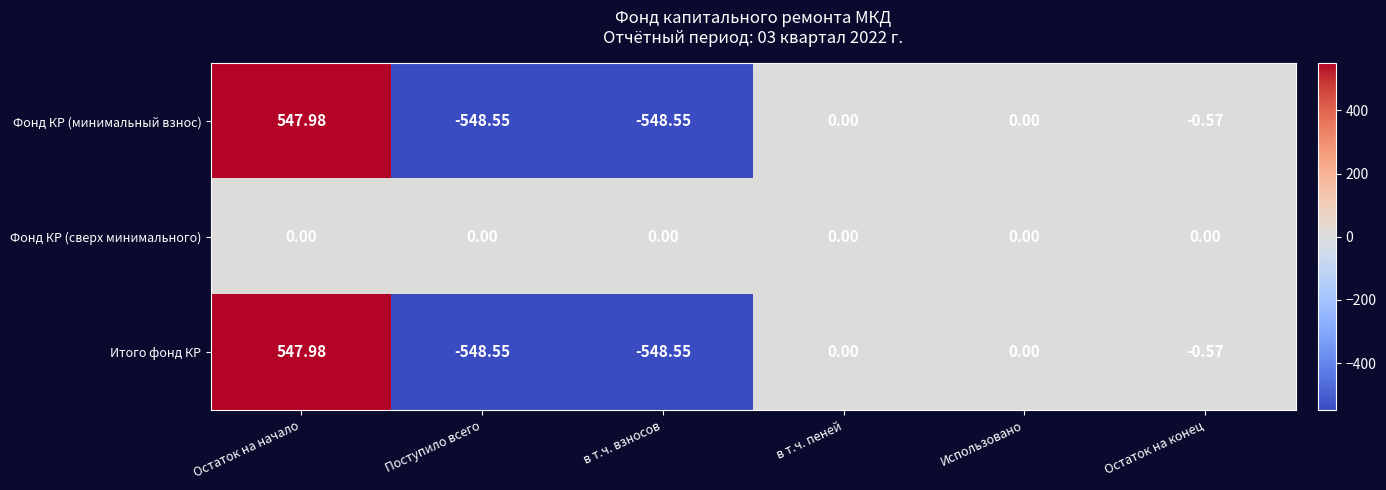

Is the value of Фонд КР (сверх минимального) at Поступило всего greater than the value of Фонд КР (минимальный взнос) at Остаток на конец?

Yes